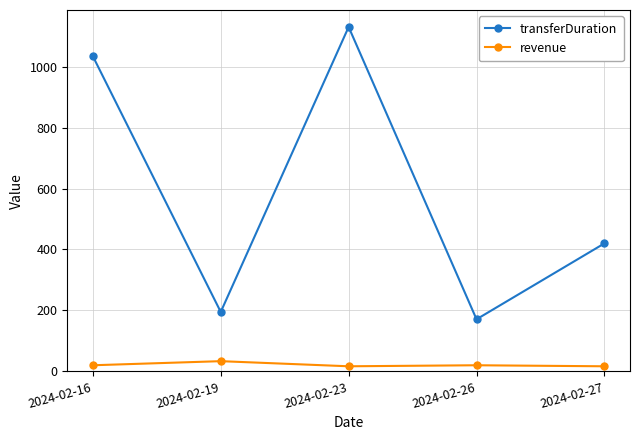

What value does the transferDuration series have at 2024-02-19?

195.0